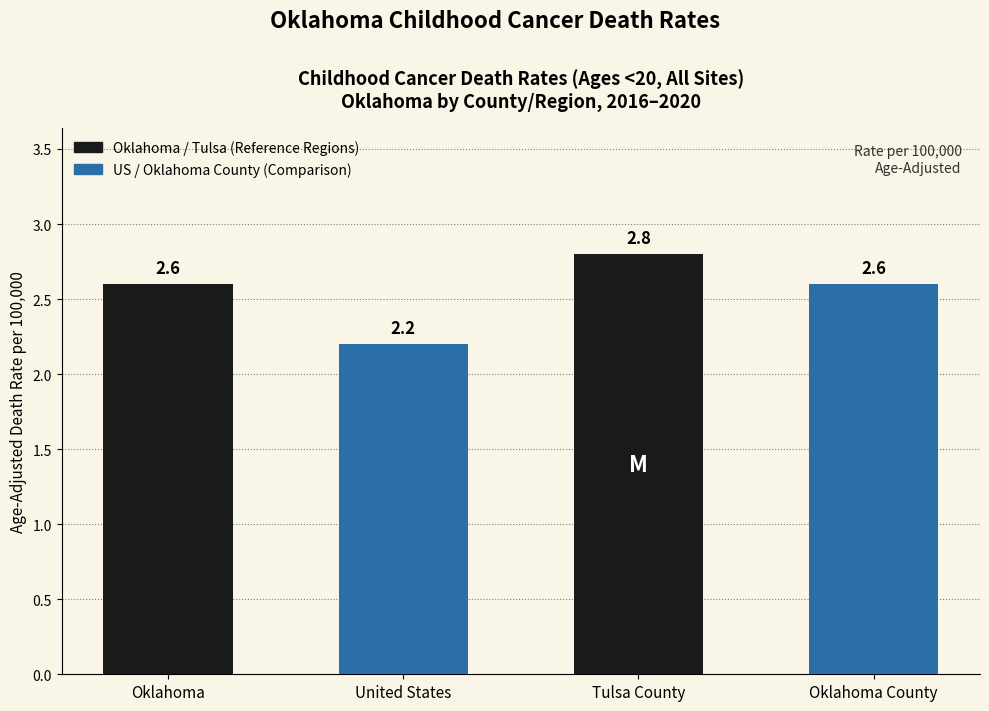

Does the chart contain stacked bars?

No